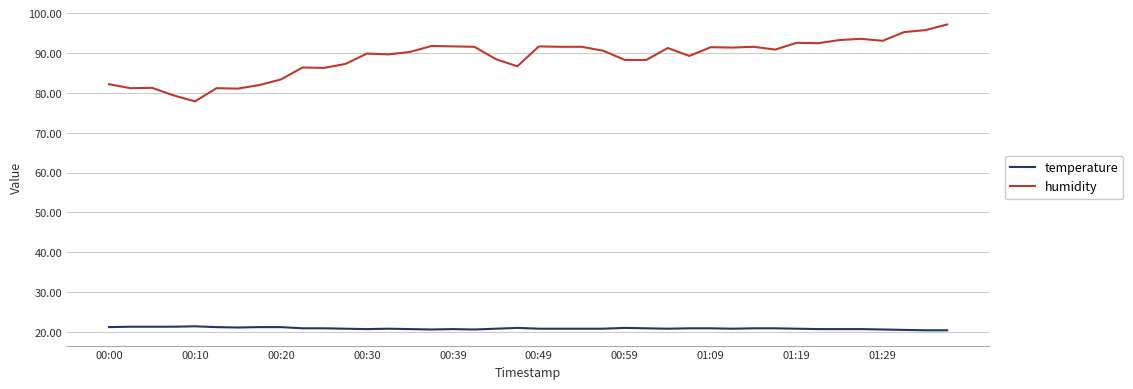

What is the maximum value for humidity?

97.2